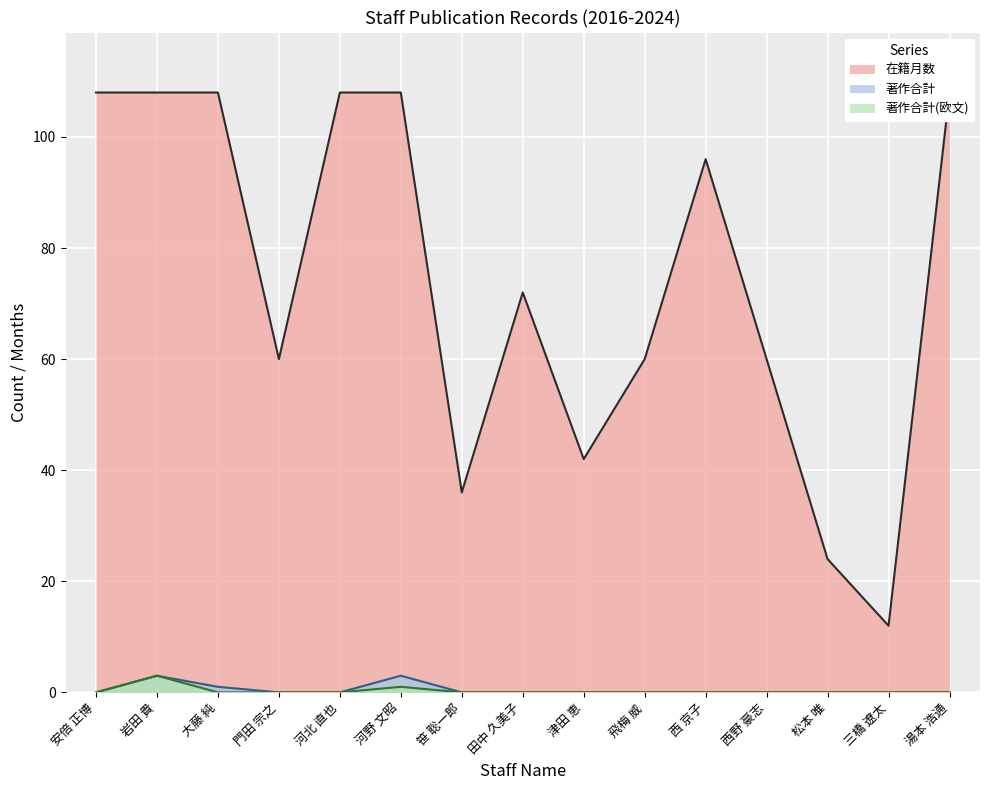

How many distinct data groups are displayed?

3